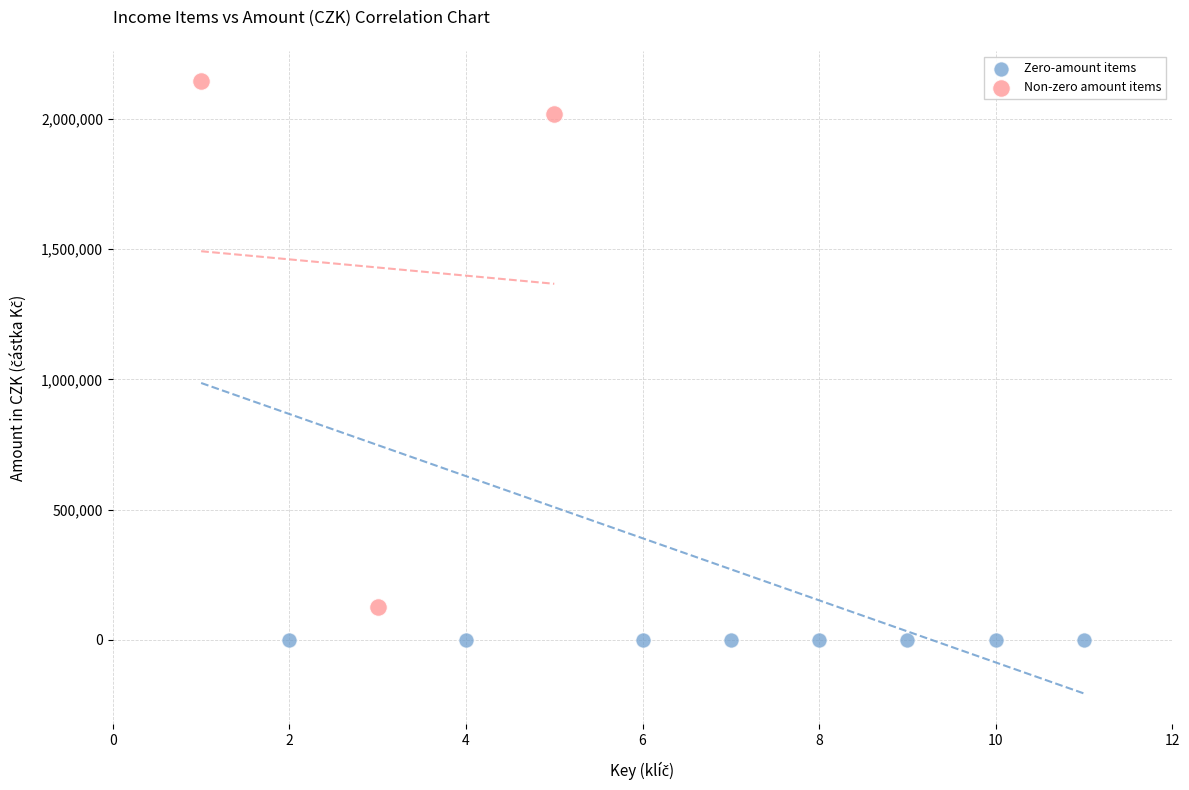

Which series contains the highest Y value?

Non-zero amount items